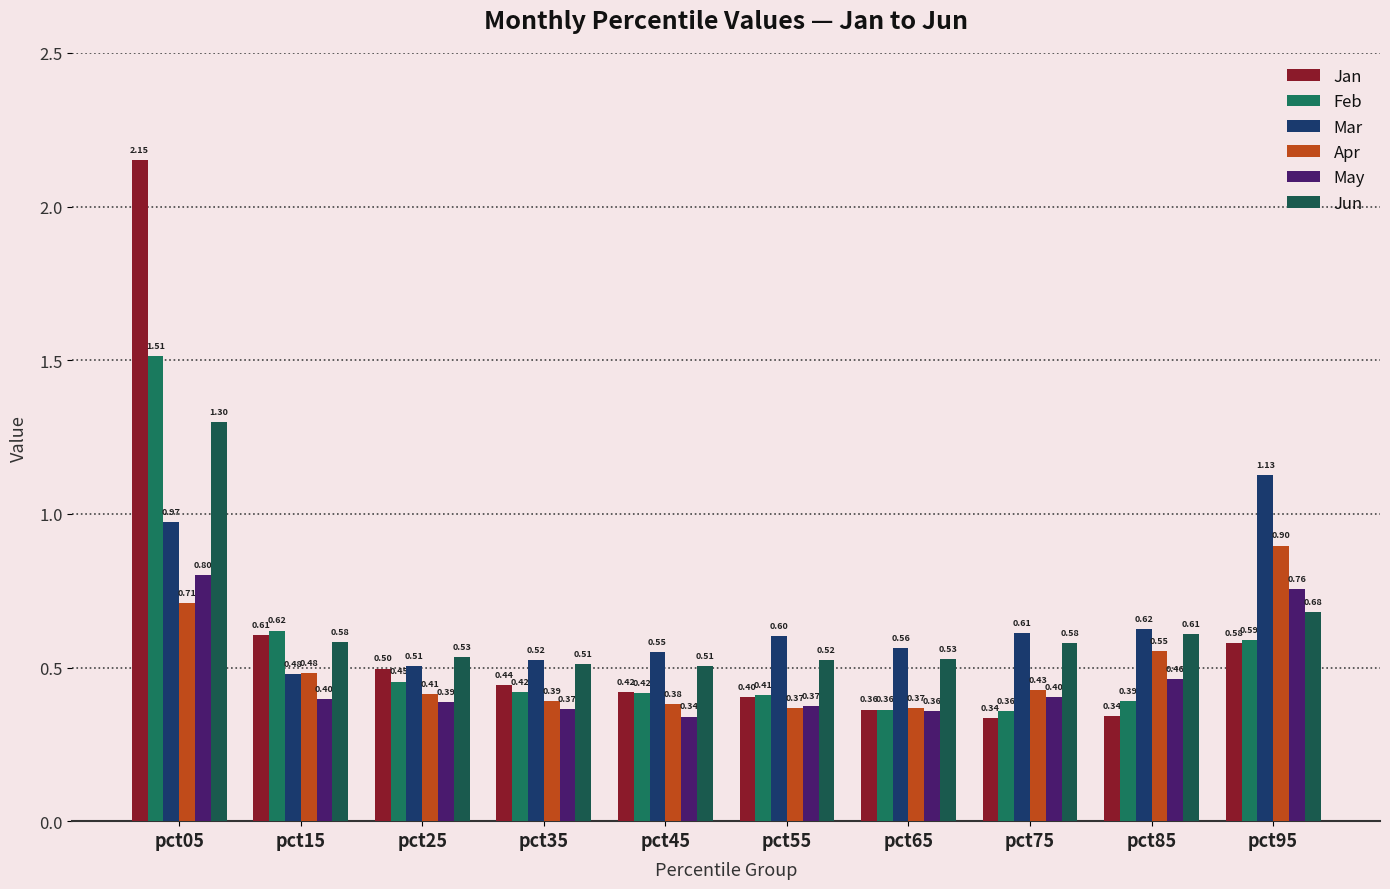

The Feb series shows 0.4 at pct65. True or false?

True